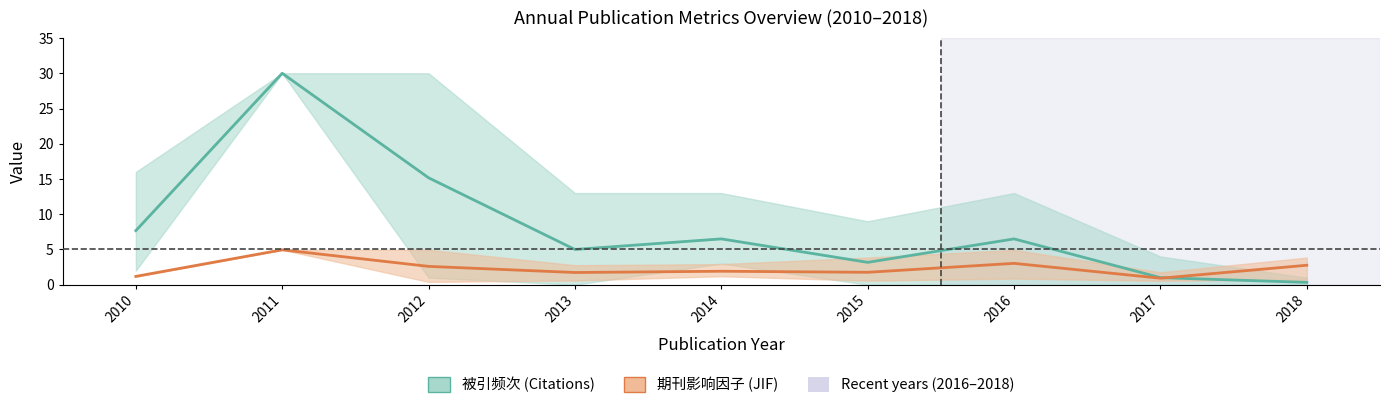

Reading left to right, transcribe all the data shown in this chart.

被引频次 mean: 2010=7.7	2011=30.0	2012=15.2	2013=5.0	2014=6.5	2015=3.2	2016=6.5	2017=1.0	2018=0.3
期刊影响因子 mean: 2010=1.2	2011=5.0	2012=2.6	2013=1.7	2014=1.9	2015=1.8	2016=3.0	2017=0.9	2018=2.8